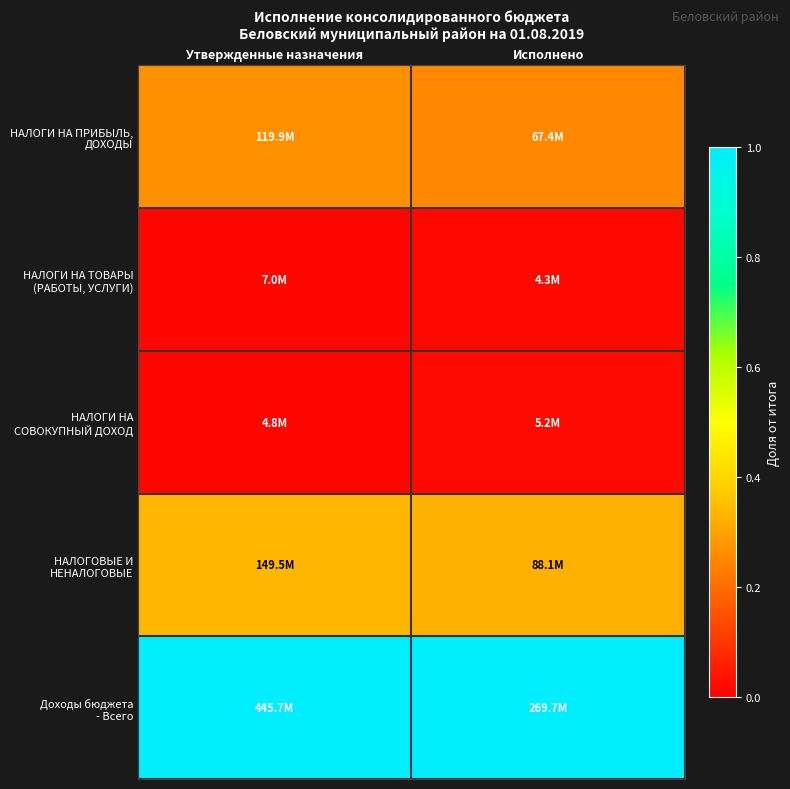

At how many categories does at least one series exceed 0?

2